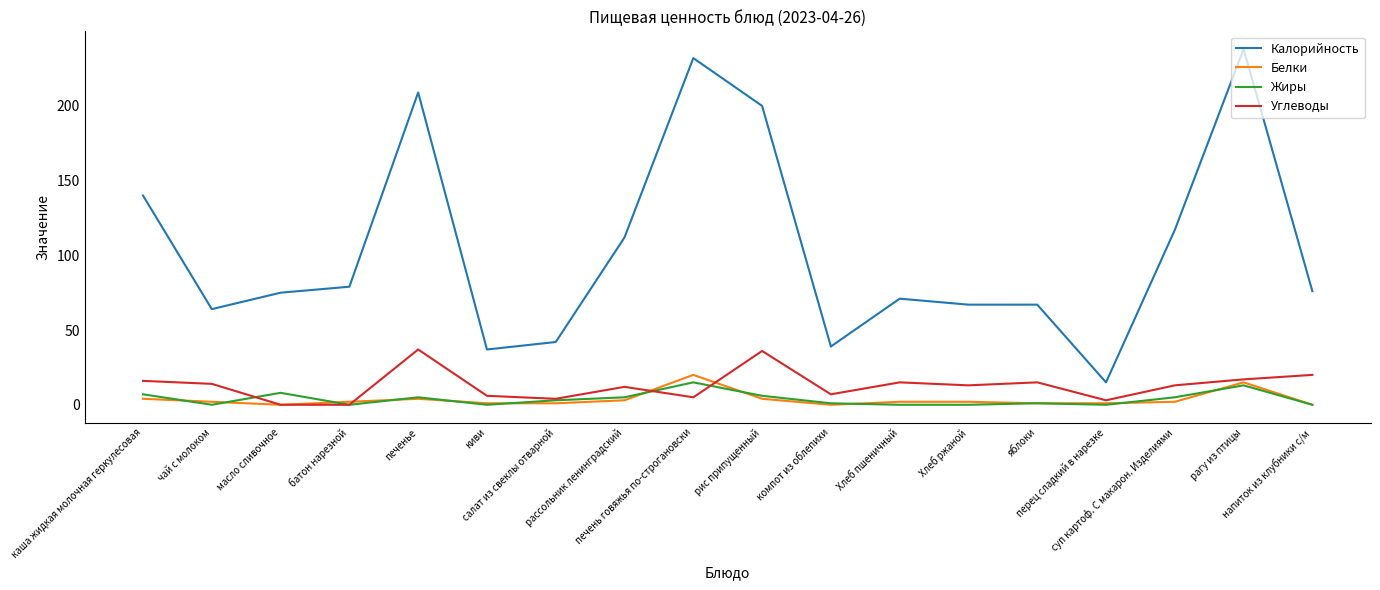

True or false: Углеводы and Калорийность intersect in this chart.

False